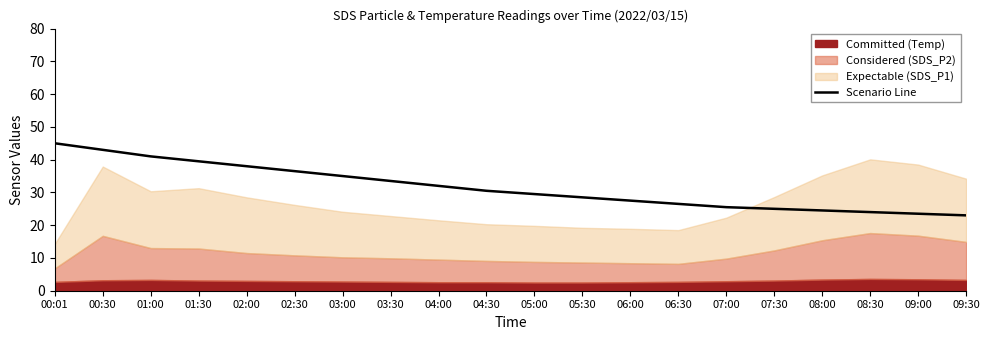

Approximately how many times larger is the value at 01:00 compared to 06:00?

1.5